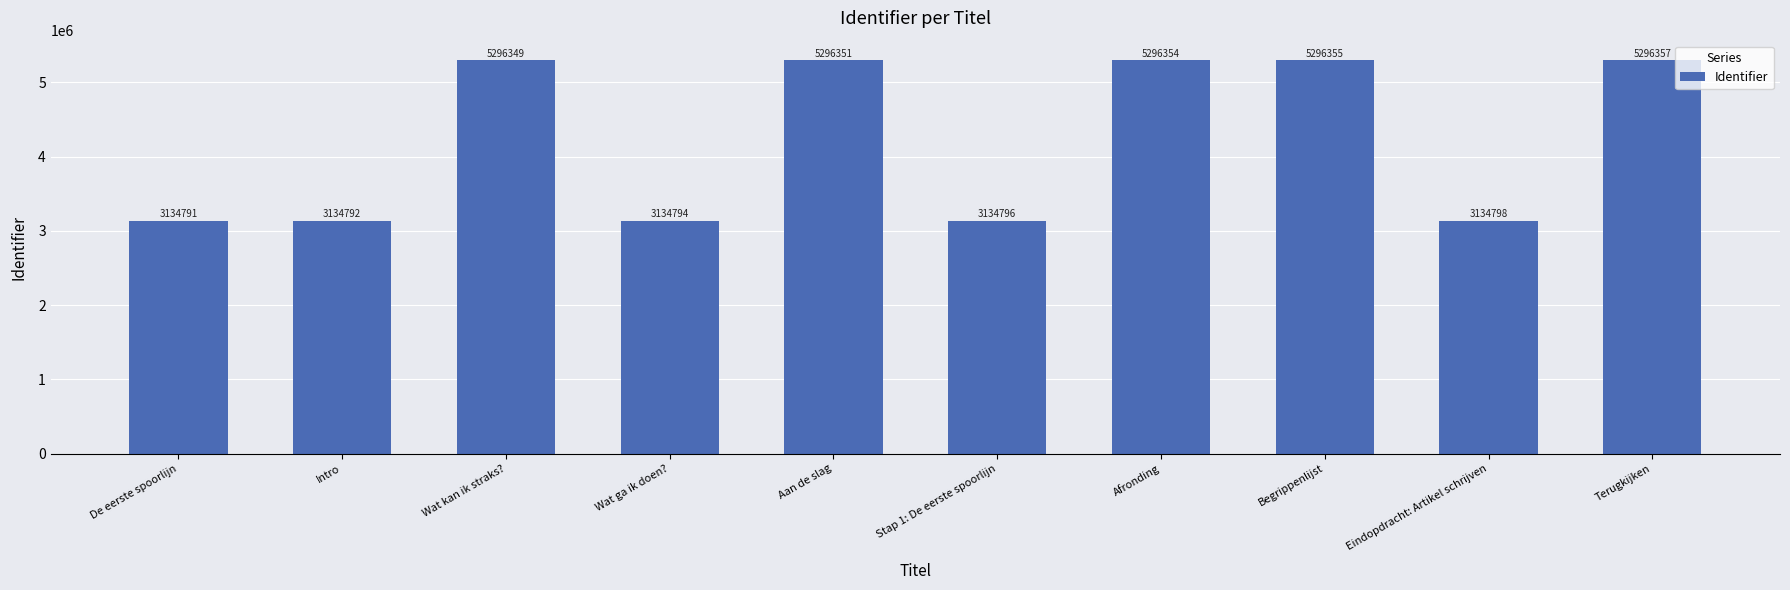

List the labels in order of value, smallest first.

De eerste spoorlijn, Intro, Wat ga ik doen?, Stap 1: De eerste spoorlijn, Eindopdracht: Artikel schrijven, Wat kan ik straks?, Aan de slag, Afronding, Begrippenlijst, Terugkijken